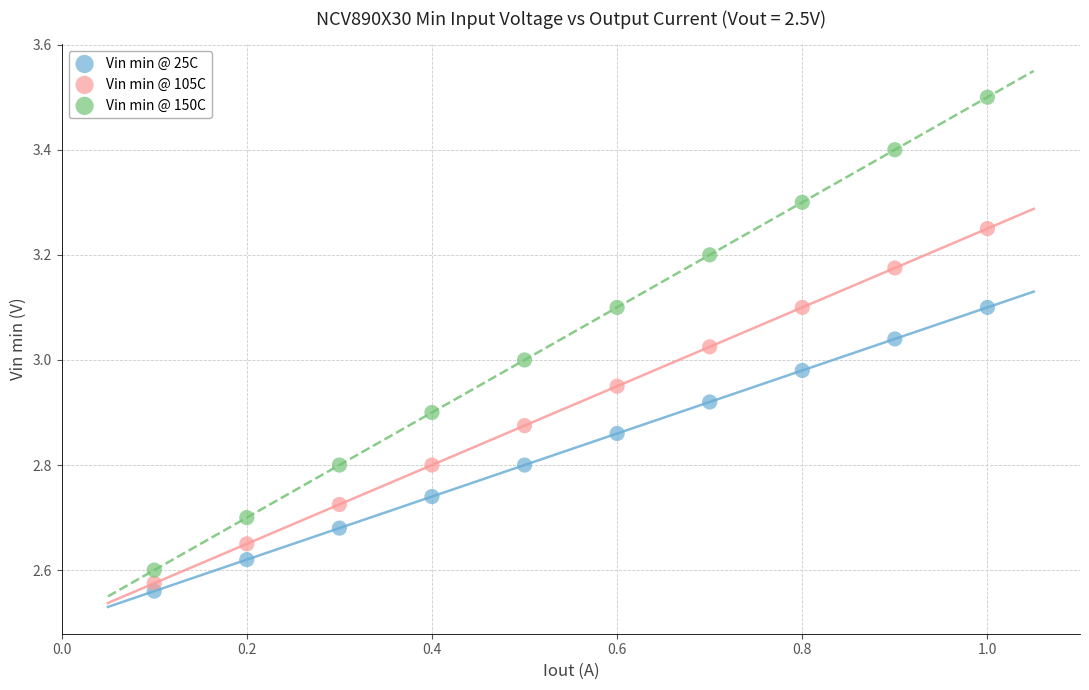

What are all the series names shown in the legend?

Vin min @ 25C, Vin min @ 105C, Vin min @ 150C